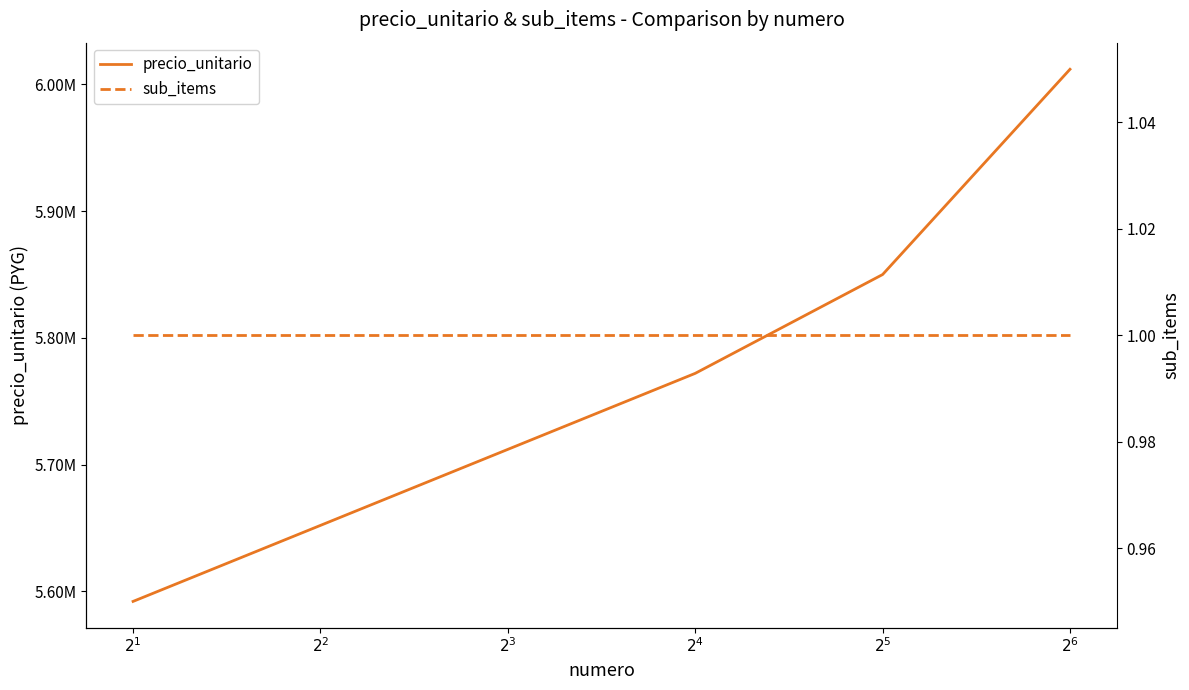

What is the minimum value shown in the chart?

1